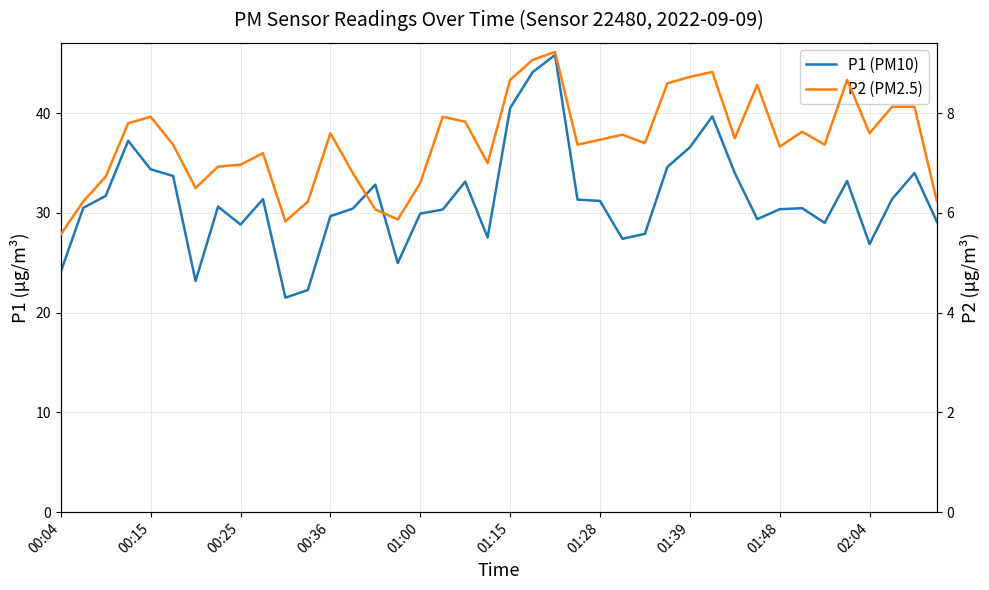

Is it true that P1 (PM10) equals 33.2 at 35?

True